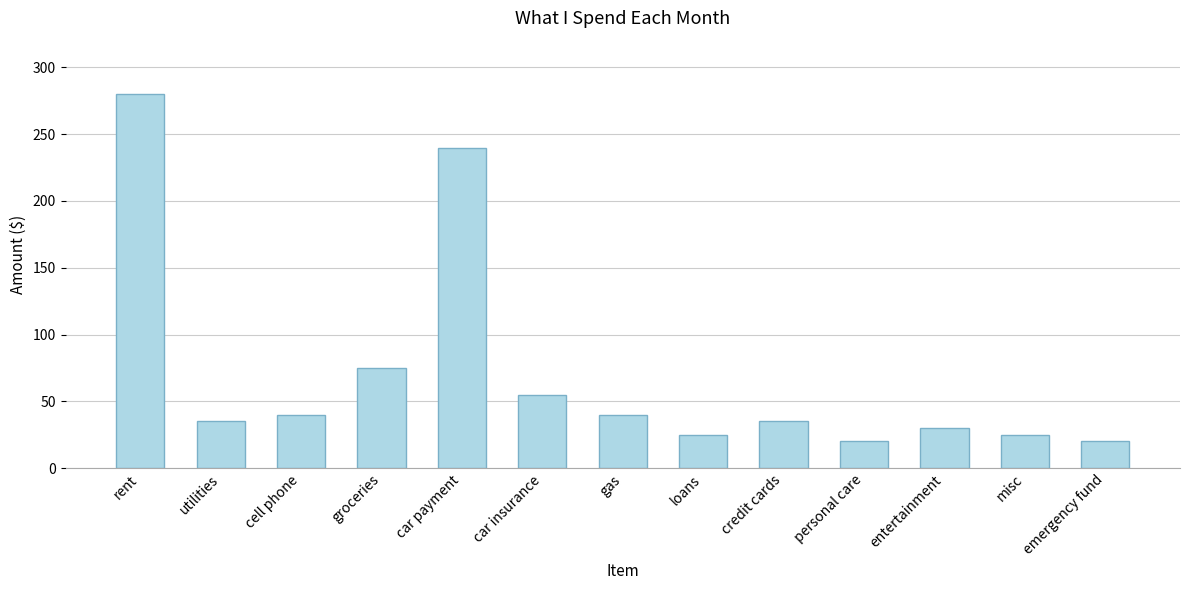

Which has a higher value, misc or rent?

rent